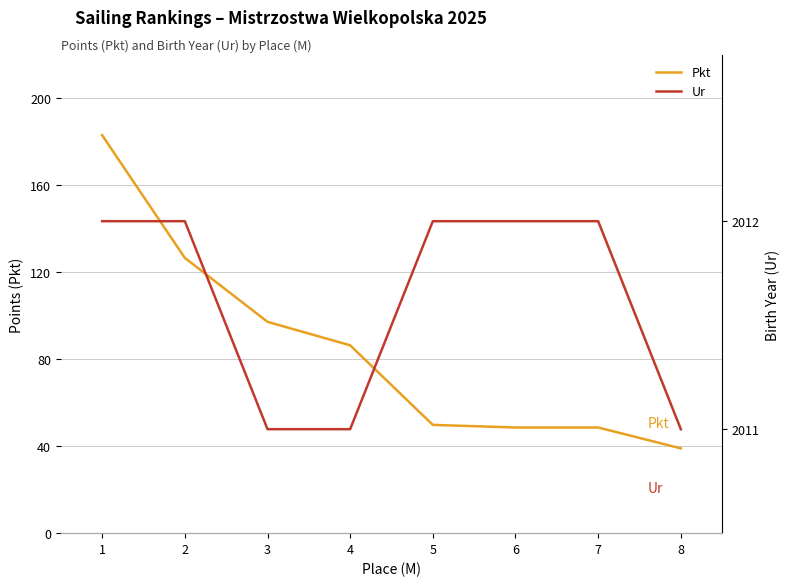

What is the highest value of the Ur series?

2012.0